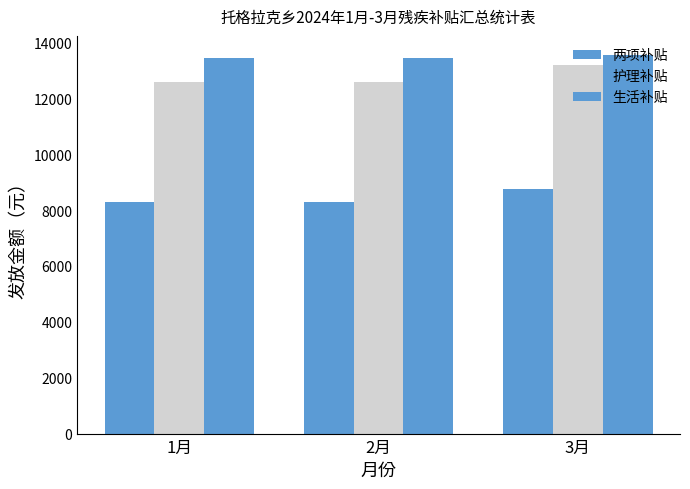

The value of 护理补贴 at 3月 is 3678. True or false?

False